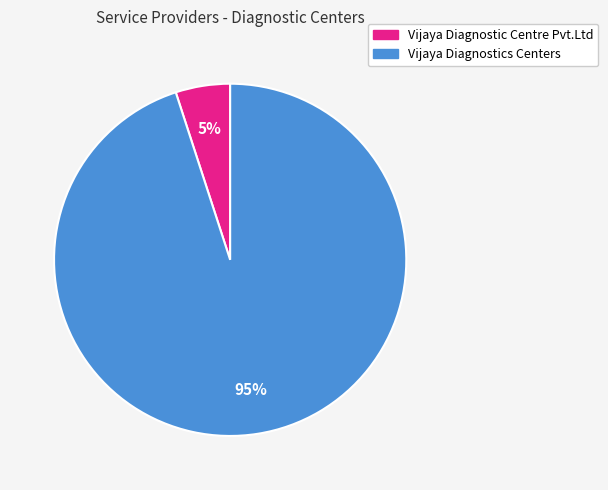

Is there a majority slice in this chart?

Yes